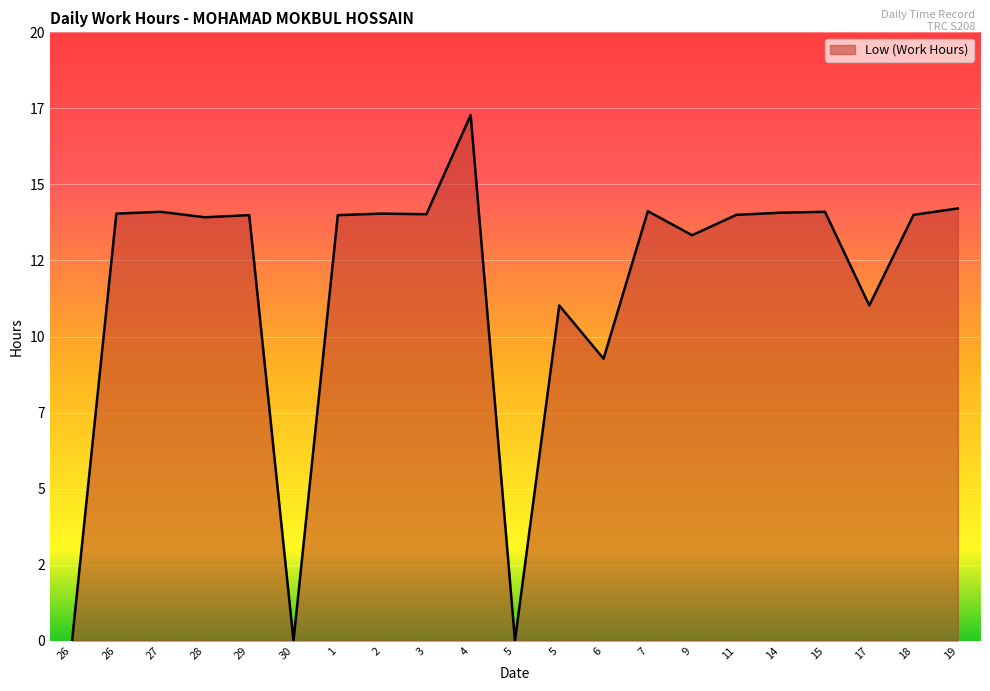

Does the chart display data point markers on the line(s)?

No